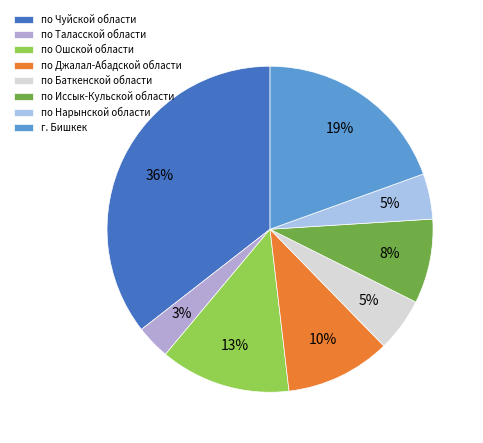

Rank the categories by value from lowest to highest.

по Таласской области, по Нарынской области, по Баткенской области, по Иссык-Кульской области, по Джалал-Абадской области, по Ошской области, г. Бишкек, по Чуйской области